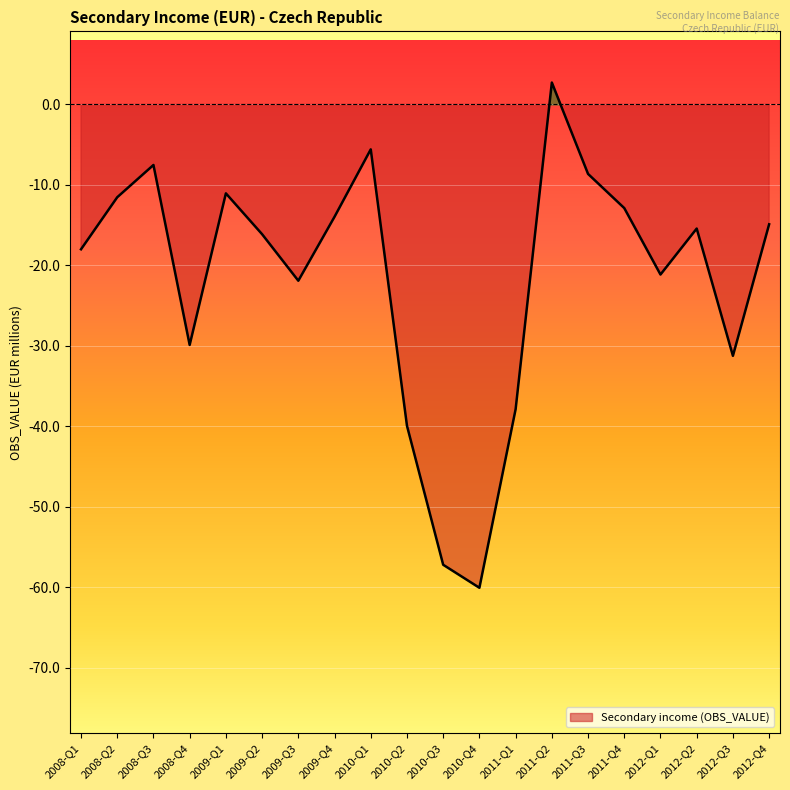

What is the smallest value displayed?

-60.1